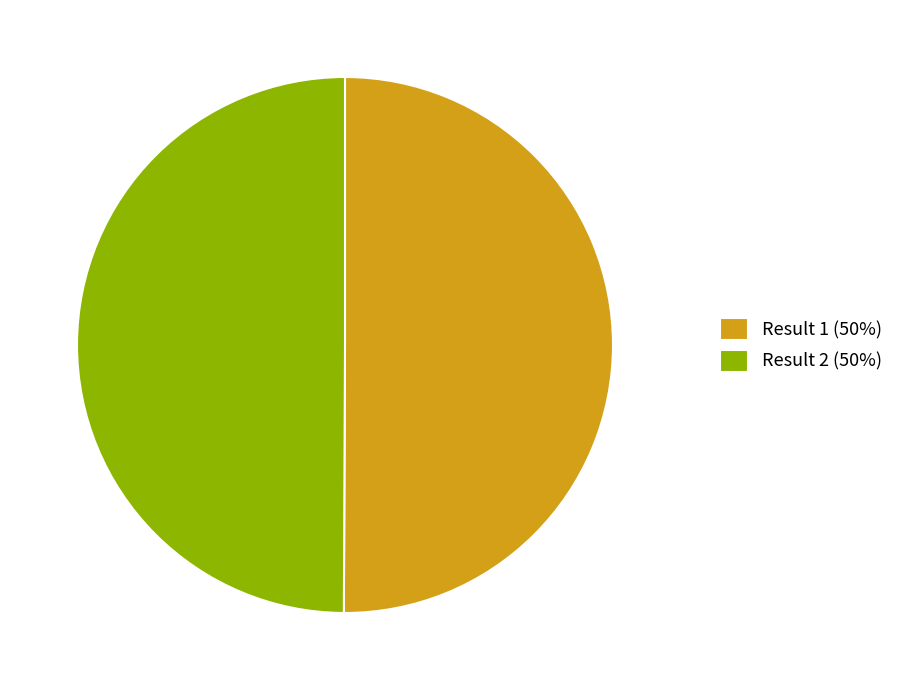

True or false: Result 1 (50%) accounts for 50% of the total.

True